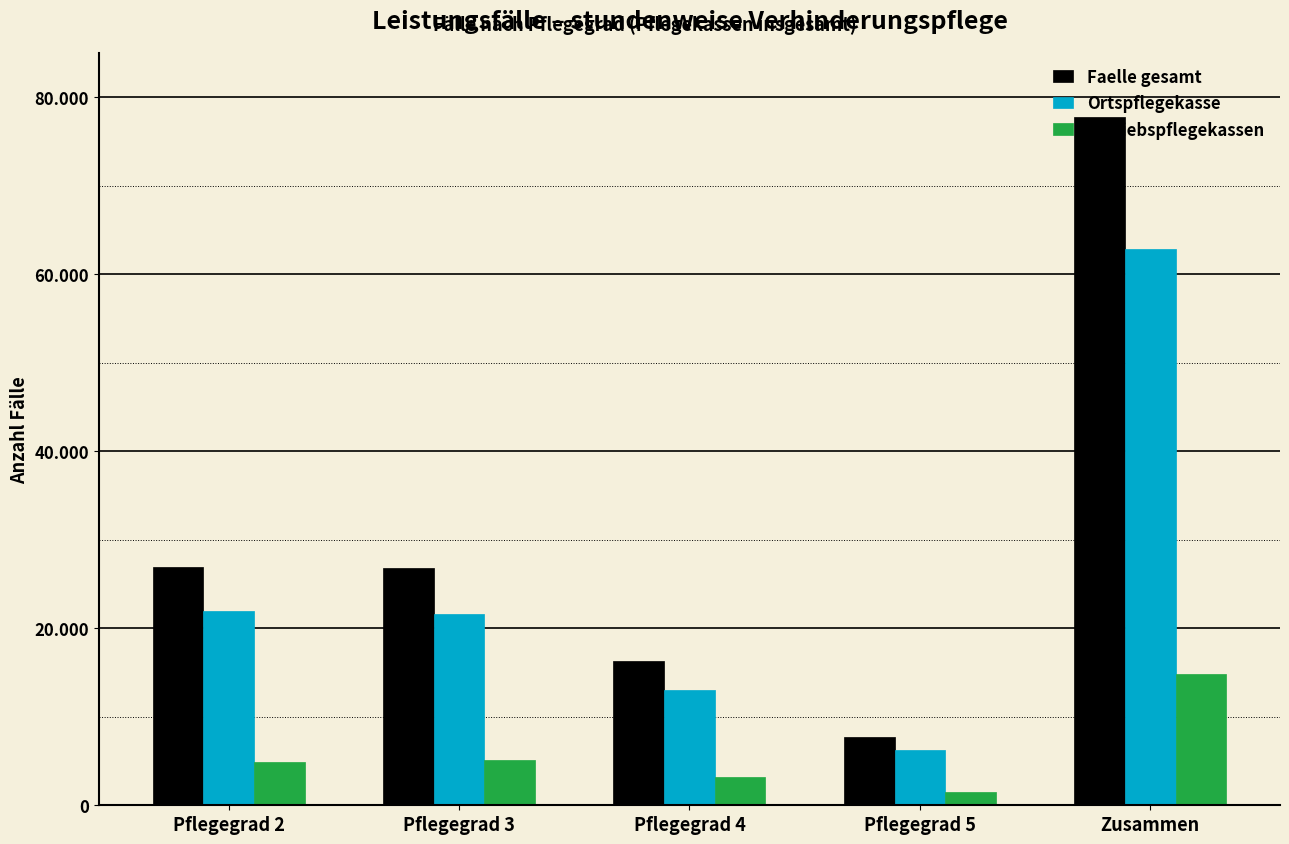

At how many categories does at least one series exceed 67798?

1